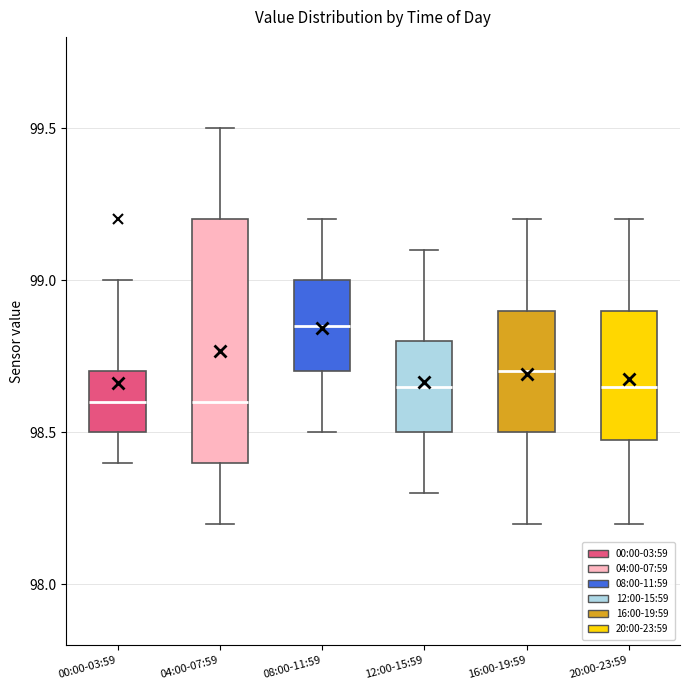

Where does the median line of the box for 00:00-03:59 sit on the y-axis? The values are not printed on the chart, so give them approximately, as read against the axis.

98.60